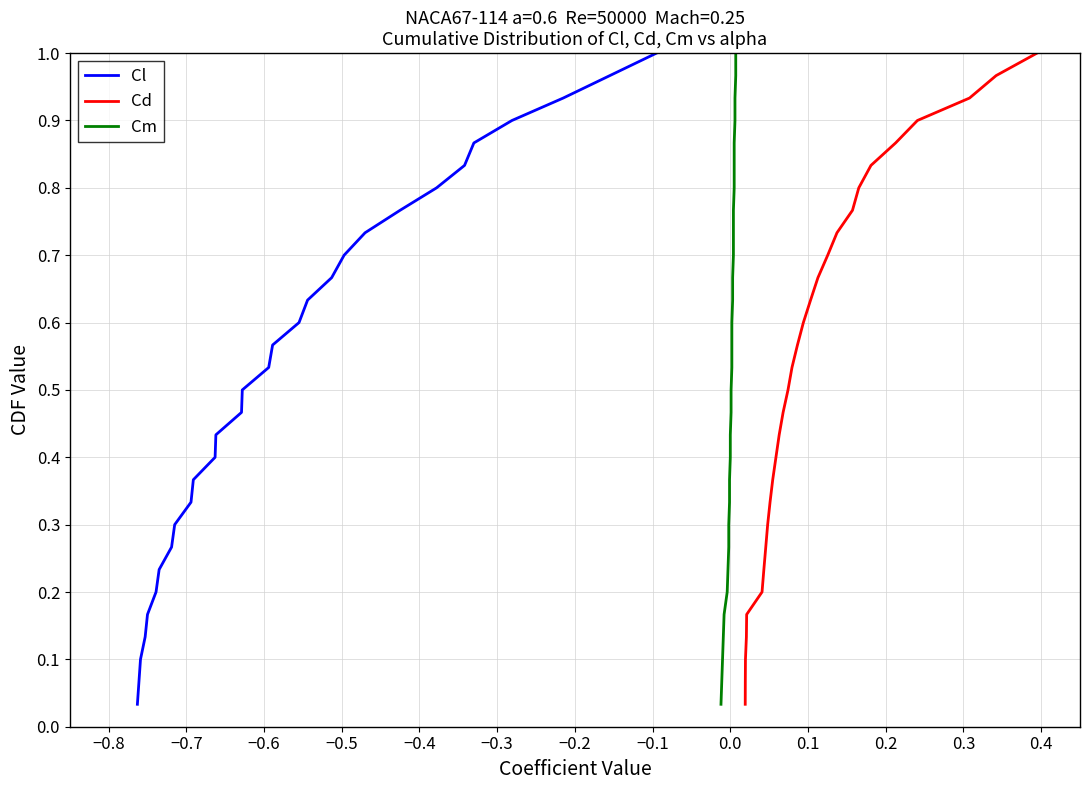

What is the average value of the Cl series?

0.5